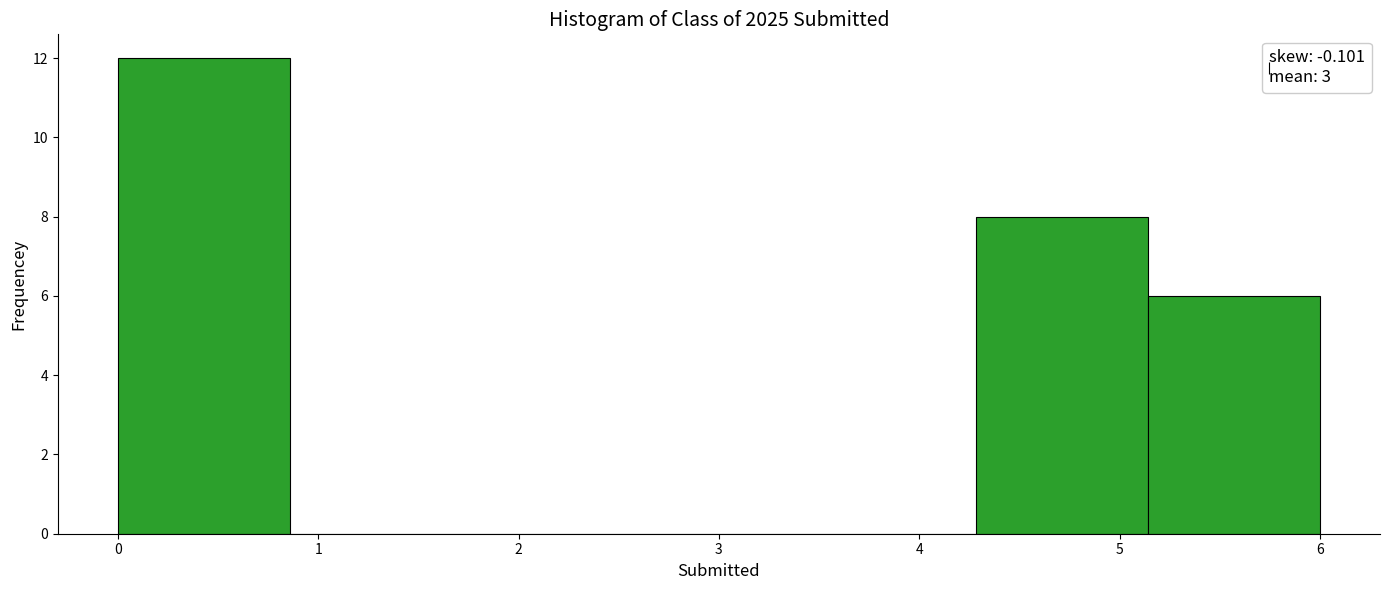

How tall is the bar that spans 5.1 to 6.0 on the x-axis? Neither the bar edges nor the heights are printed on the chart, so give them approximately, as read against the axes.

6